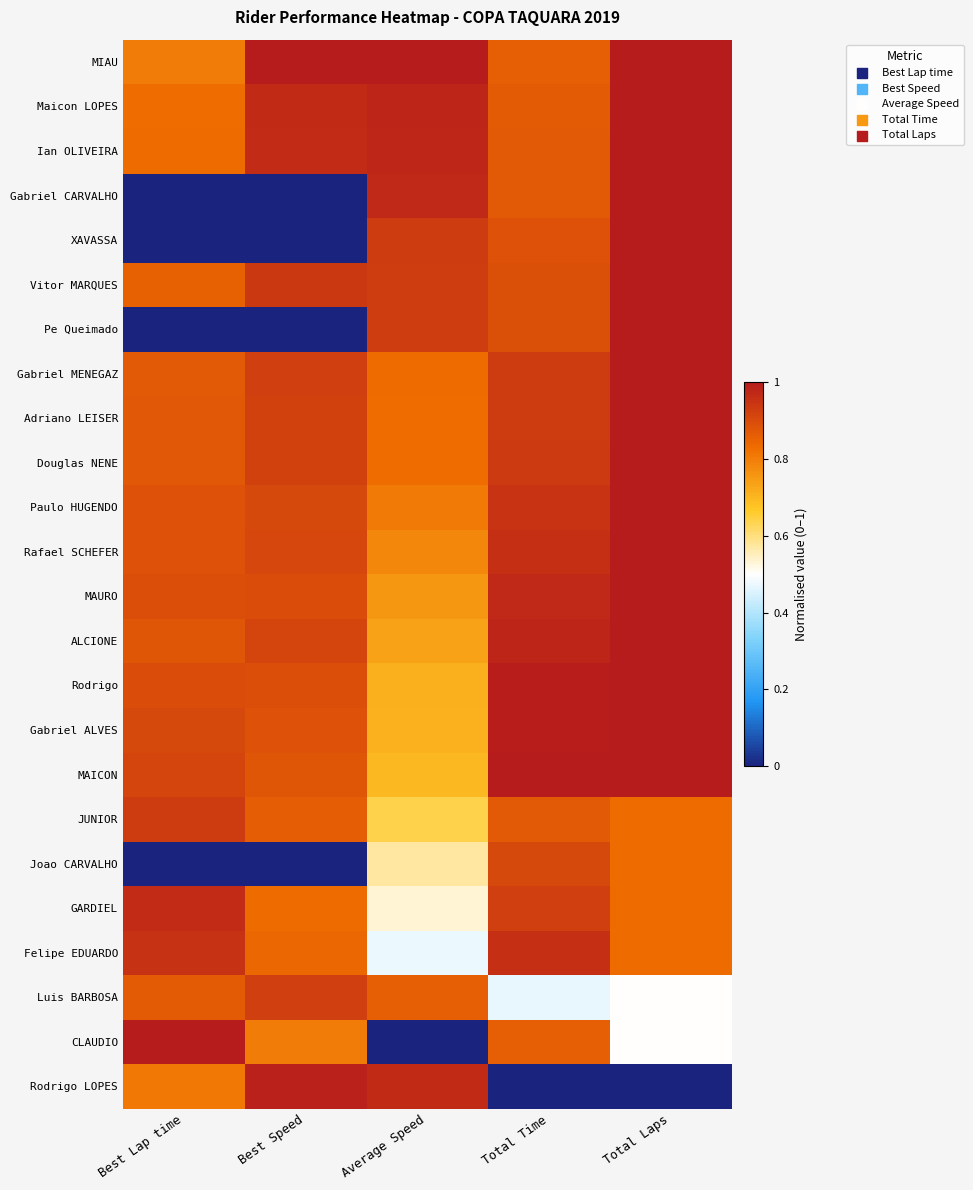

Reading left to right, transcribe all the data shown in this chart.

MIAU: Best Lap time=0.8	Best Speed=1.0	Average Speed=1.0	Total Time=0.9	Total Laps=1.0
Maicon LOPES: Best Lap time=0.8	Best Speed=1.0	Average Speed=1.0	Total Time=0.9	Total Laps=1.0
Ian OLIVEIRA: Best Lap time=0.8	Best Speed=1.0	Average Speed=1.0	Total Time=0.9	Total Laps=1.0
Gabriel CARVALHO: Best Lap time=0.0	Best Speed=0.0	Average Speed=1.0	Total Time=0.9	Total Laps=1.0
XAVASSA: Best Lap time=0.0	Best Speed=0.0	Average Speed=0.9	Total Time=0.9	Total Laps=1.0
Vitor MARQUES: Best Lap time=0.9	Best Speed=0.9	Average Speed=0.9	Total Time=0.9	Total Laps=1.0
Pe Queimado: Best Lap time=0.0	Best Speed=0.0	Average Speed=0.9	Total Time=0.9	Total Laps=1.0
Gabriel MENEGAZ: Best Lap time=0.9	Best Speed=0.9	Average Speed=0.8	Total Time=0.9	Total Laps=1.0
Adriano LEISER: Best Lap time=0.9	Best Speed=0.9	Average Speed=0.8	Total Time=0.9	Total Laps=1.0
Douglas NENE: Best Lap time=0.9	Best Speed=0.9	Average Speed=0.8	Total Time=0.9	Total Laps=1.0
Paulo HUGENDO: Best Lap time=0.9	Best Speed=0.9	Average Speed=0.8	Total Time=0.9	Total Laps=1.0
Rafael SCHEFER: Best Lap time=0.9	Best Speed=0.9	Average Speed=0.8	Total Time=1.0	Total Laps=1.0
MAURO: Best Lap time=0.9	Best Speed=0.9	Average Speed=0.8	Total Time=1.0	Total Laps=1.0
ALCIONE: Best Lap time=0.9	Best Speed=0.9	Average Speed=0.7	Total Time=1.0	Total Laps=1.0
Rodrigo: Best Lap time=0.9	Best Speed=0.9	Average Speed=0.7	Total Time=1.0	Total Laps=1.0
Gabriel ALVES: Best Lap time=0.9	Best Speed=0.9	Average Speed=0.7	Total Time=1.0	Total Laps=1.0
MAICON: Best Lap time=0.9	Best Speed=0.9	Average Speed=0.7	Total Time=1.0	Total Laps=1.0
JUNIOR: Best Lap time=0.9	Best Speed=0.9	Average Speed=0.6	Total Time=0.9	Total Laps=0.8
Joao CARVALHO: Best Lap time=0.0	Best Speed=0.0	Average Speed=0.6	Total Time=0.9	Total Laps=0.8
GARDIEL: Best Lap time=1.0	Best Speed=0.8	Average Speed=0.5	Total Time=0.9	Total Laps=0.8
Felipe EDUARDO: Best Lap time=1.0	Best Speed=0.8	Average Speed=0.5	Total Time=1.0	Total Laps=0.8
Luis BARBOSA: Best Lap time=0.9	Best Speed=0.9	Average Speed=0.9	Total Time=0.5	Total Laps=0.5
CLAUDIO: Best Lap time=1.0	Best Speed=0.8	Average Speed=0.0	Total Time=0.9	Total Laps=0.5
Rodrigo LOPES: Best Lap time=0.8	Best Speed=1.0	Average Speed=1.0	Total Time=0.0	Total Laps=0.0